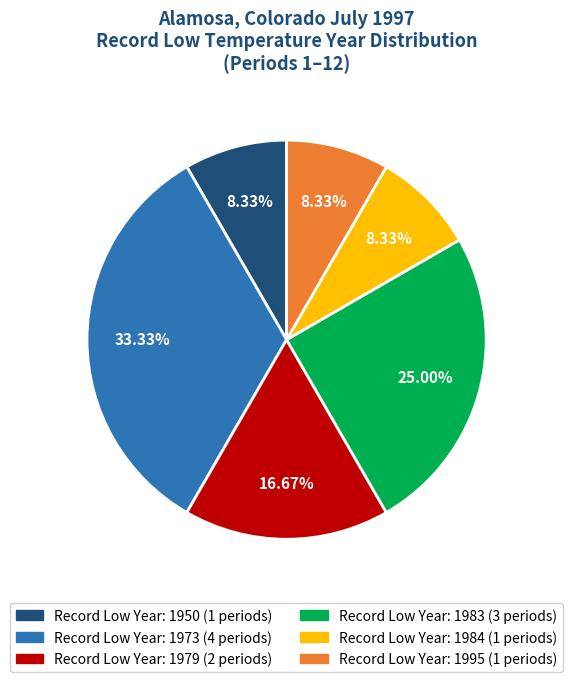

Is there a majority slice in this chart?

No